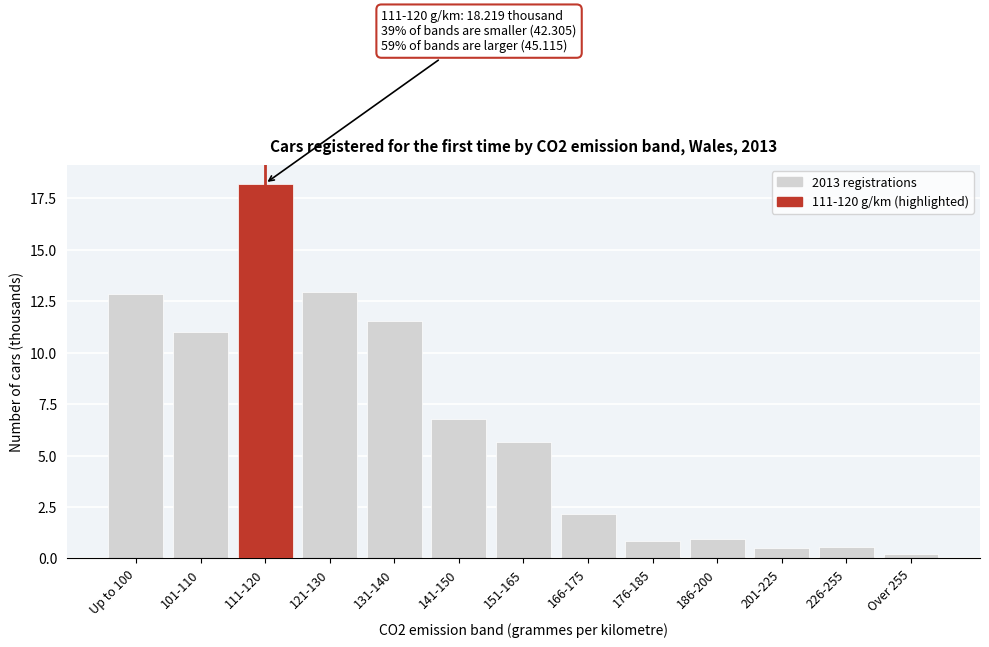

Reading left to right, what are all the values shown in this chart?

Up to 100=12.8	101-110=11.0	111-120=18.2	121-130=12.9	131-140=11.5	141-150=6.8	151-165=5.6	166-175=2.1	176-185=0.8	186-200=1.0	201-225=0.5	226-255=0.5	Over 255=0.2